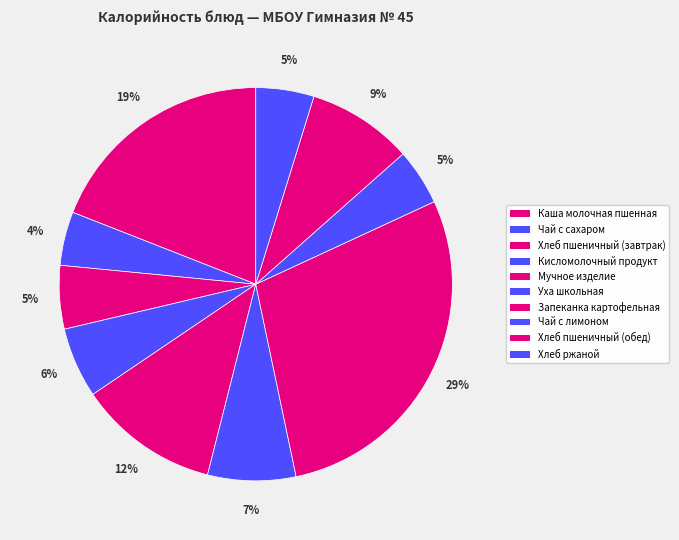

Rank the categories by value from highest to lowest.

Запеканка картофельная, Каша молочная пшенная, Мучное изделие, Хлеб пшеничный (обед), Уха школьная, Кисломолочный продукт, Хлеб пшеничный (завтрак), Хлеб ржаной, Чай с лимоном, Чай с сахаром